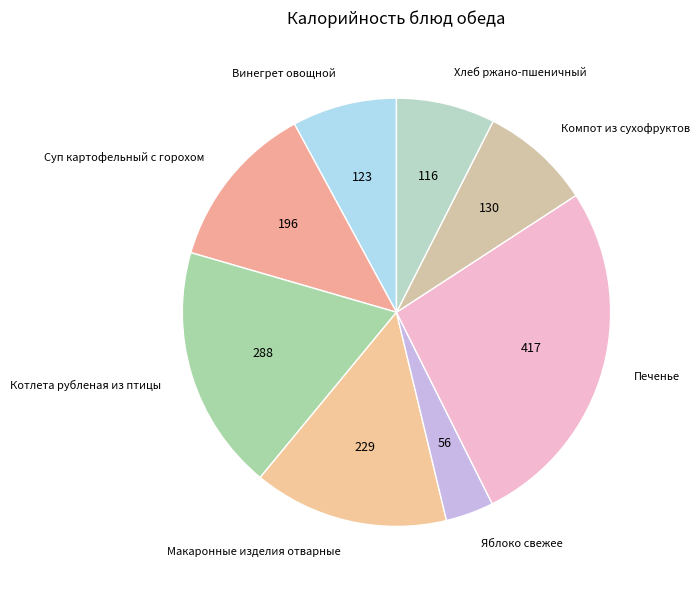

Is the sum of Печенье and Суп картофельный с горохом greater than half?

No